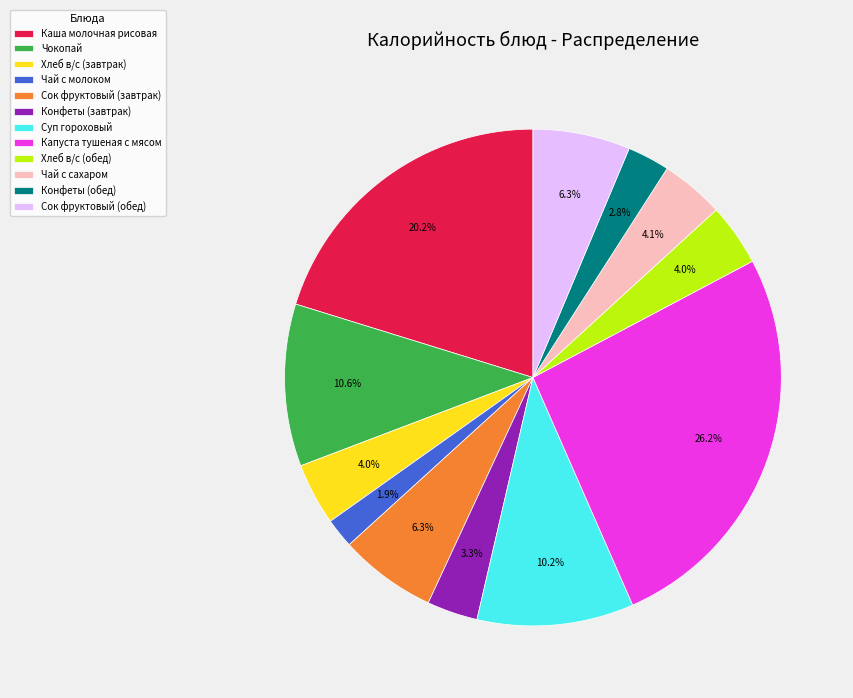

Does Сок фруктовый (завтрак) account for over 50% of the chart?

No